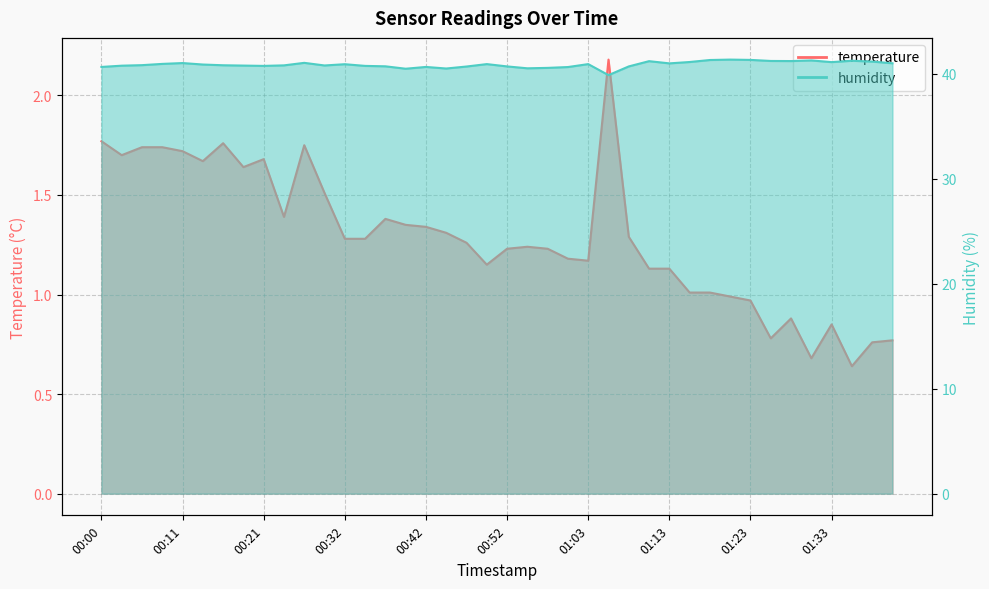

Does the chart display data point markers on the line(s)?

No